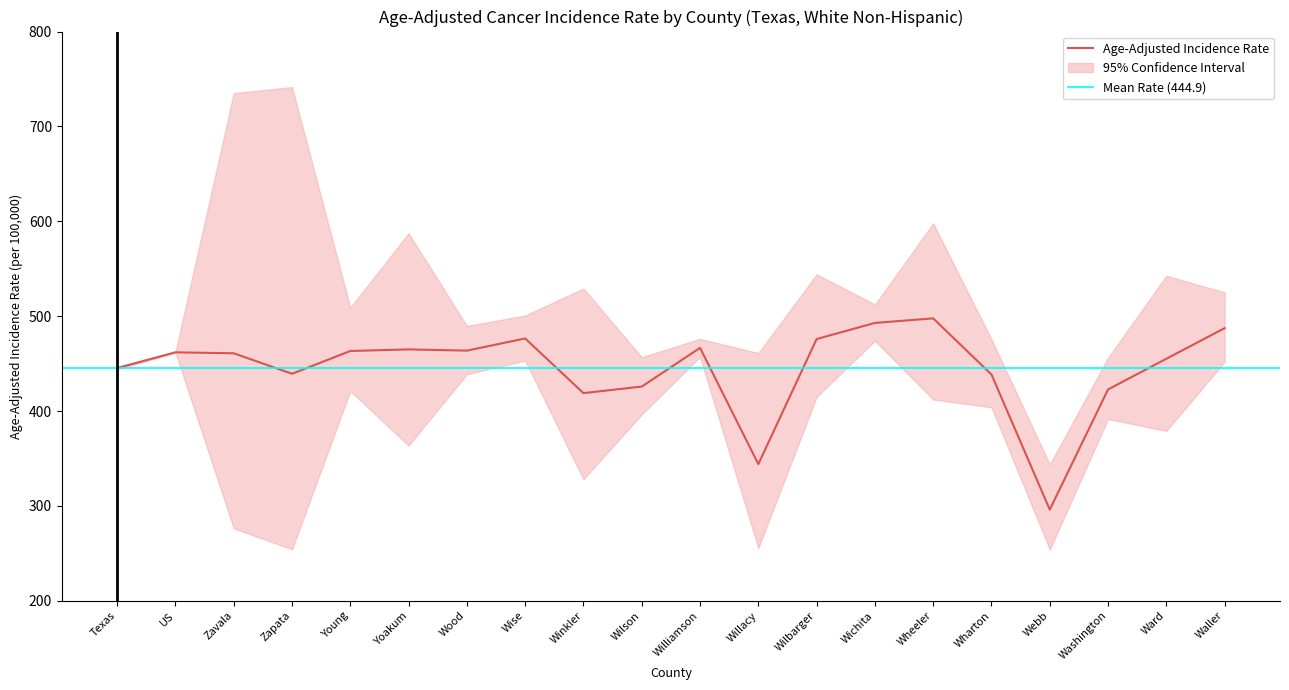

Does the chart display data point markers on the line(s)?

No